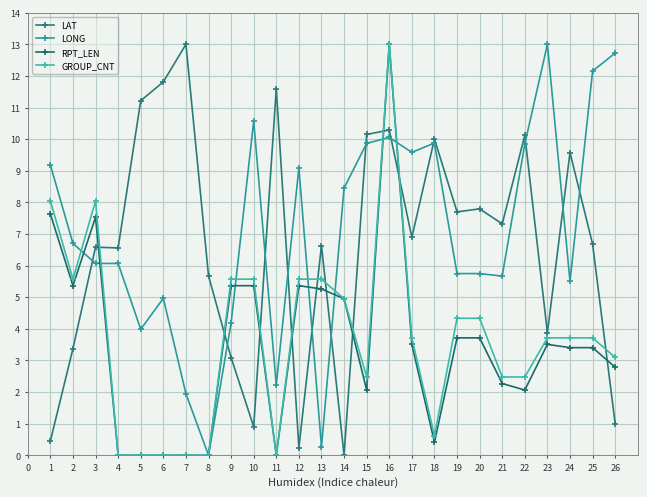

True or false: LAT and RPT_LEN cross at least once.

True